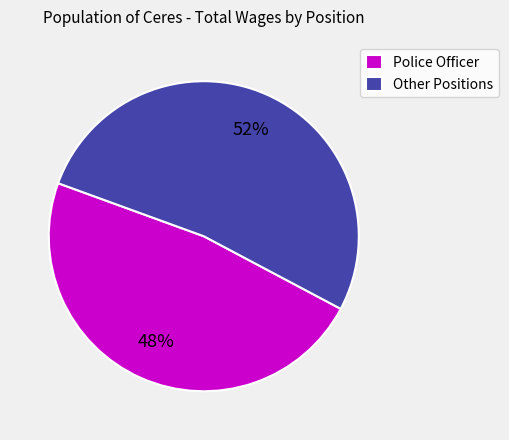

Approximately how many times larger is the value at Other Positions compared to Police Officer?

1.1